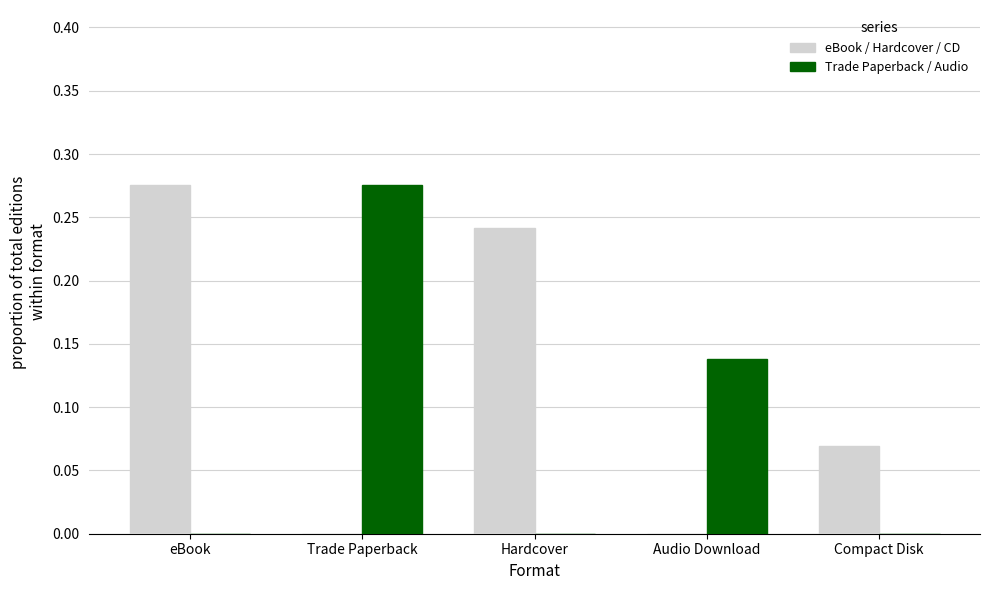

At which label does Trade Paperback / Audio reach its peak?

Trade Paperback